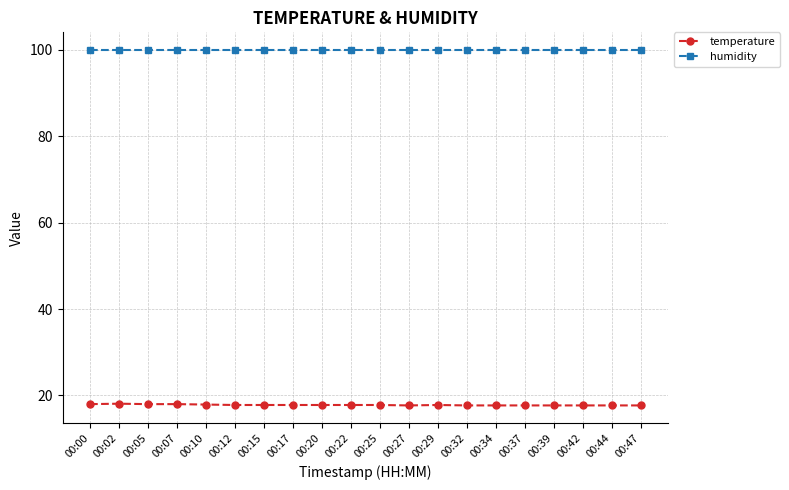

At 00:37, list the series in order from largest to smallest.

humidity, temperature